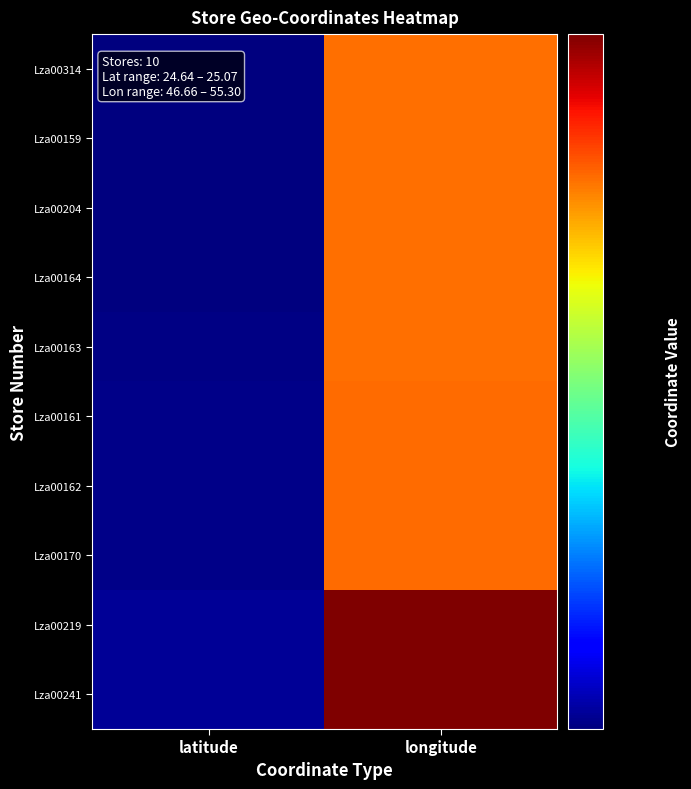

How many data points does each series have?

2